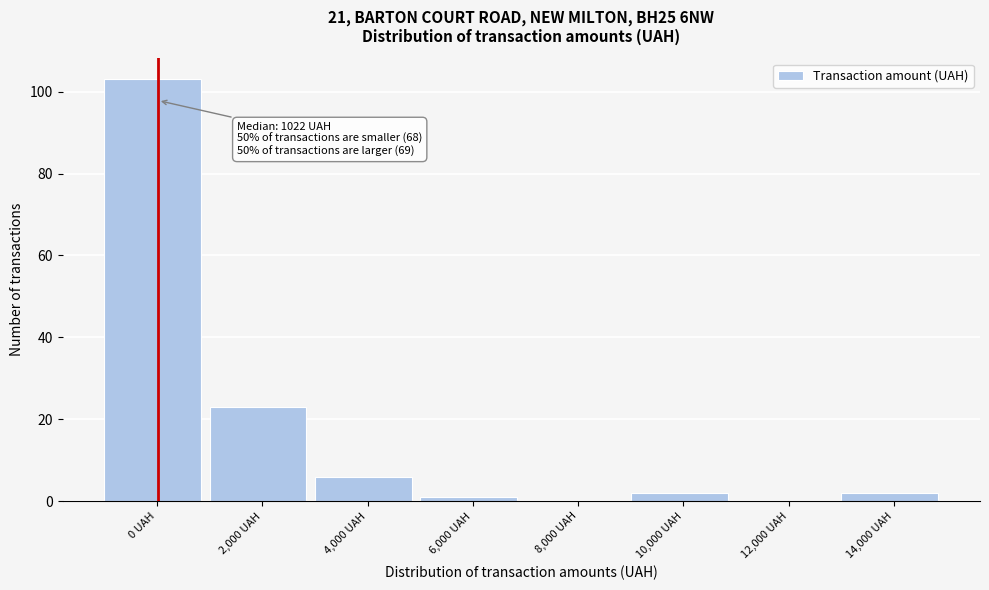

Reading right to left, extract all data points from this chart.

14,000 UAH=2	12,000 UAH=0	10,000 UAH=2	8,000 UAH=0	6,000 UAH=1	4,000 UAH=6	2,000 UAH=23	0 UAH=103